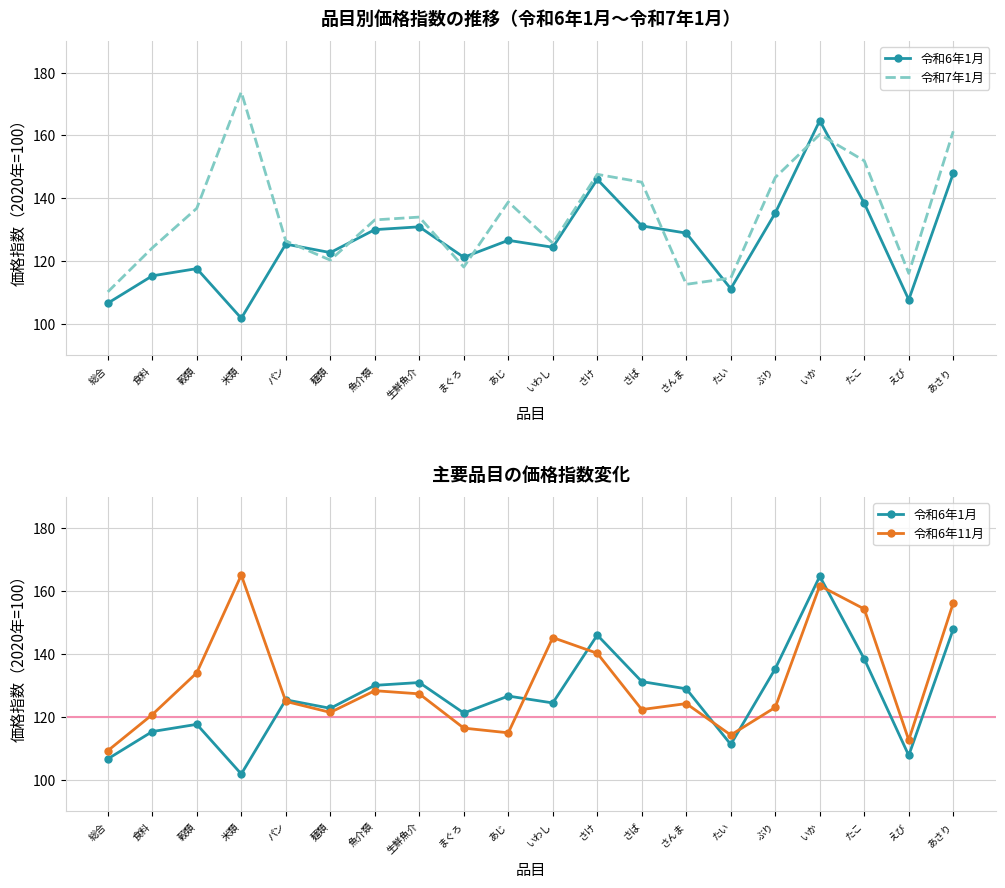

How many data points in 令和6年1月 are less than 126?

10